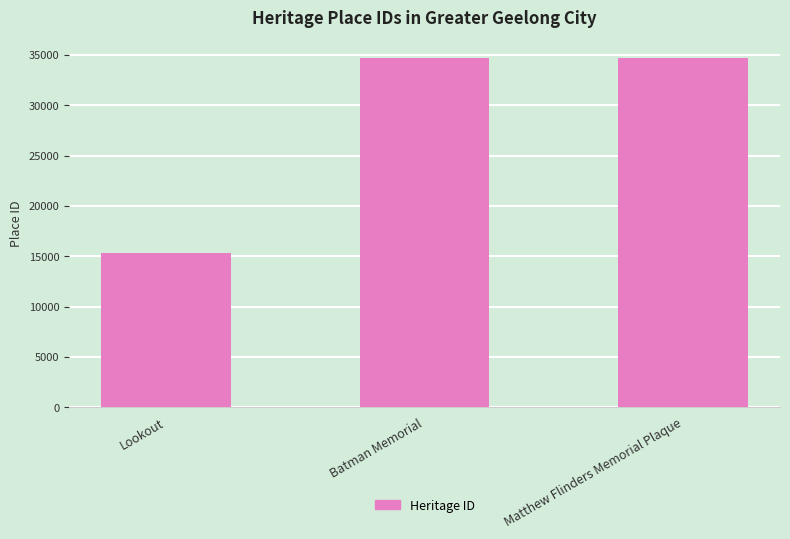

What is the sum of the values at Batman Memorial and Matthew Flinders Memorial Plaque?

69431